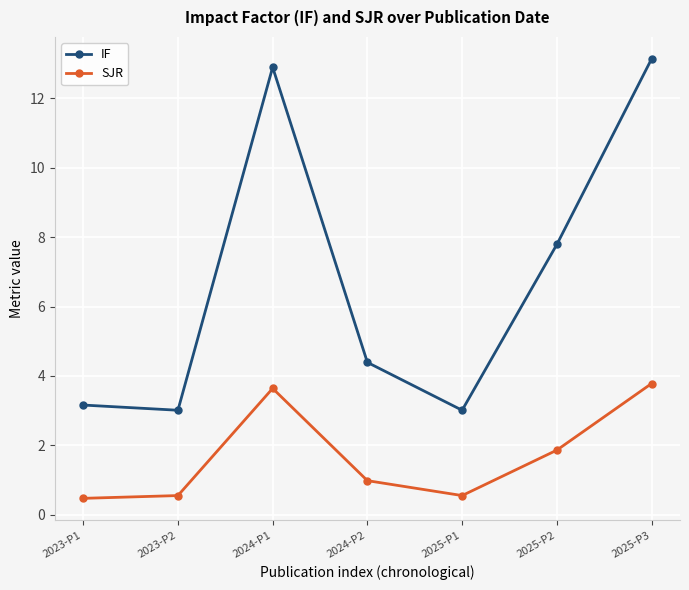

What are all the series names shown in the legend?

IF, SJR